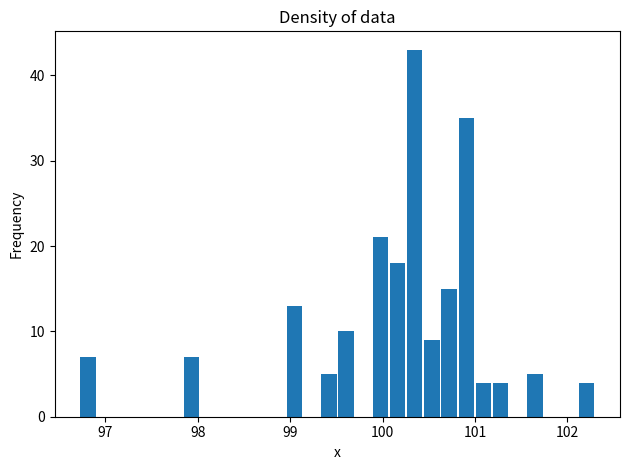

Read against the x-axis, roughly where is the centre of the tallest bar?

100.3